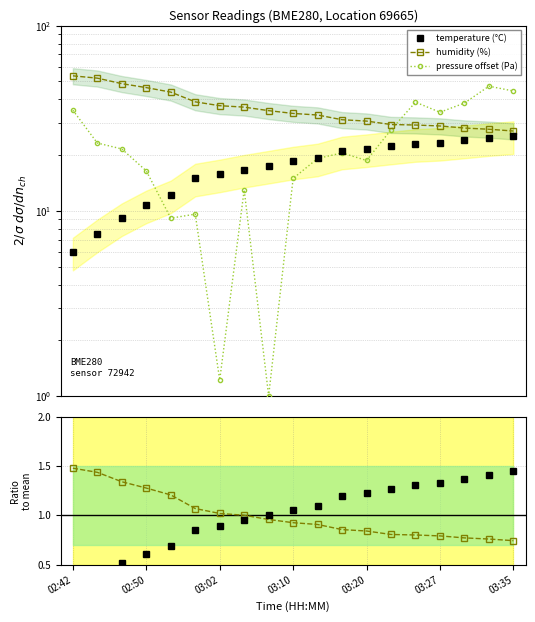

At how many categories does at least one series exceed 46?

5